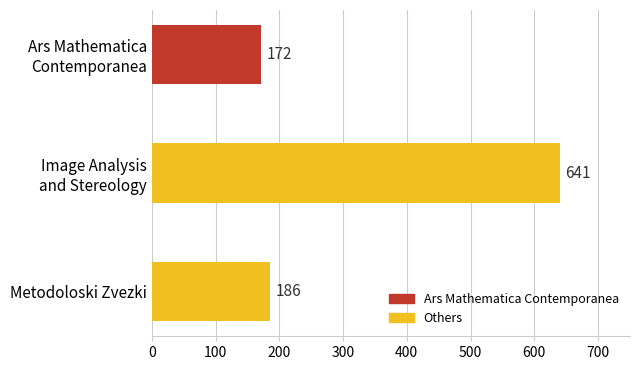

What is the difference between the maximum and second lowest values?

455